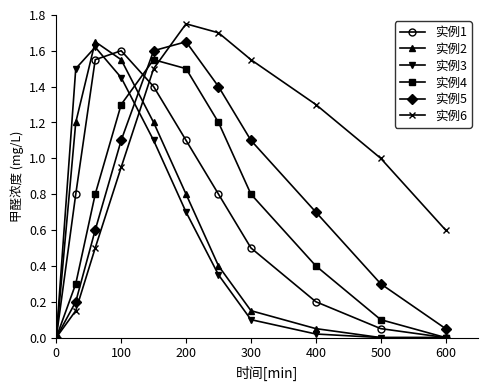

Which series has the largest total across all categories?

实例6